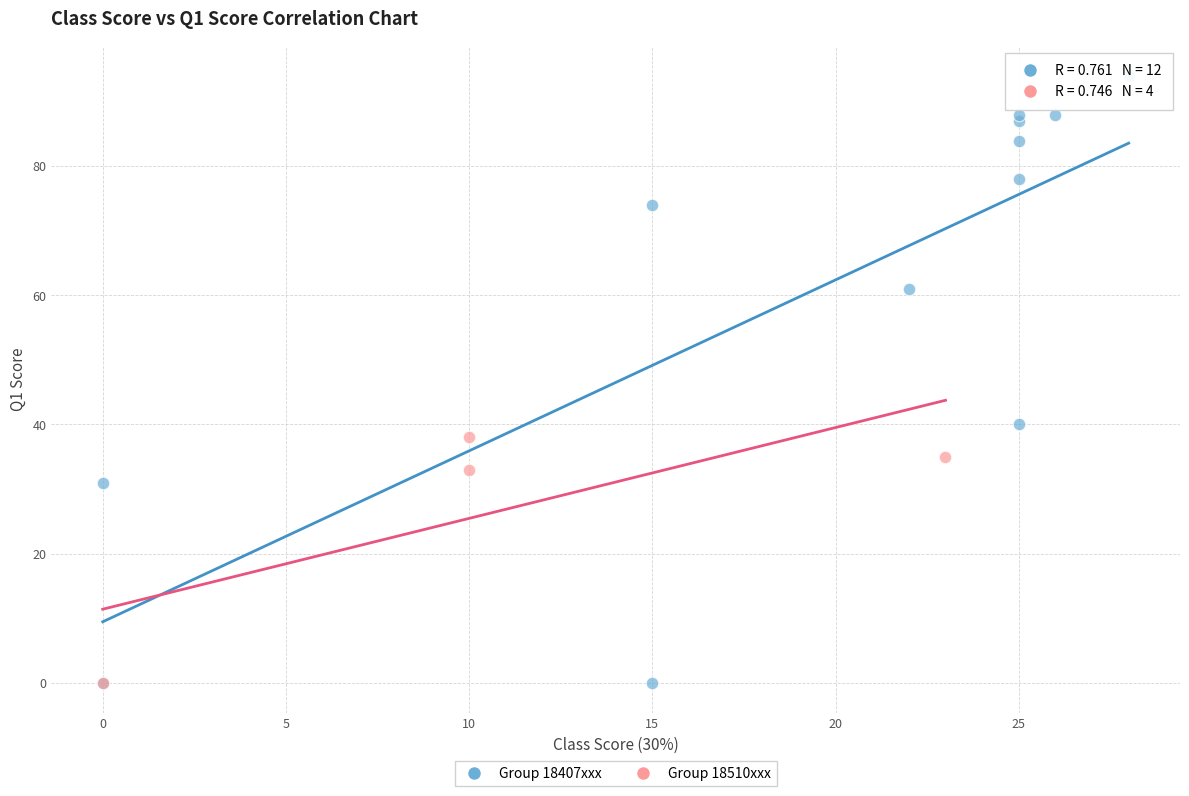

Which series contains the highest Y value?

Group 18407xxx